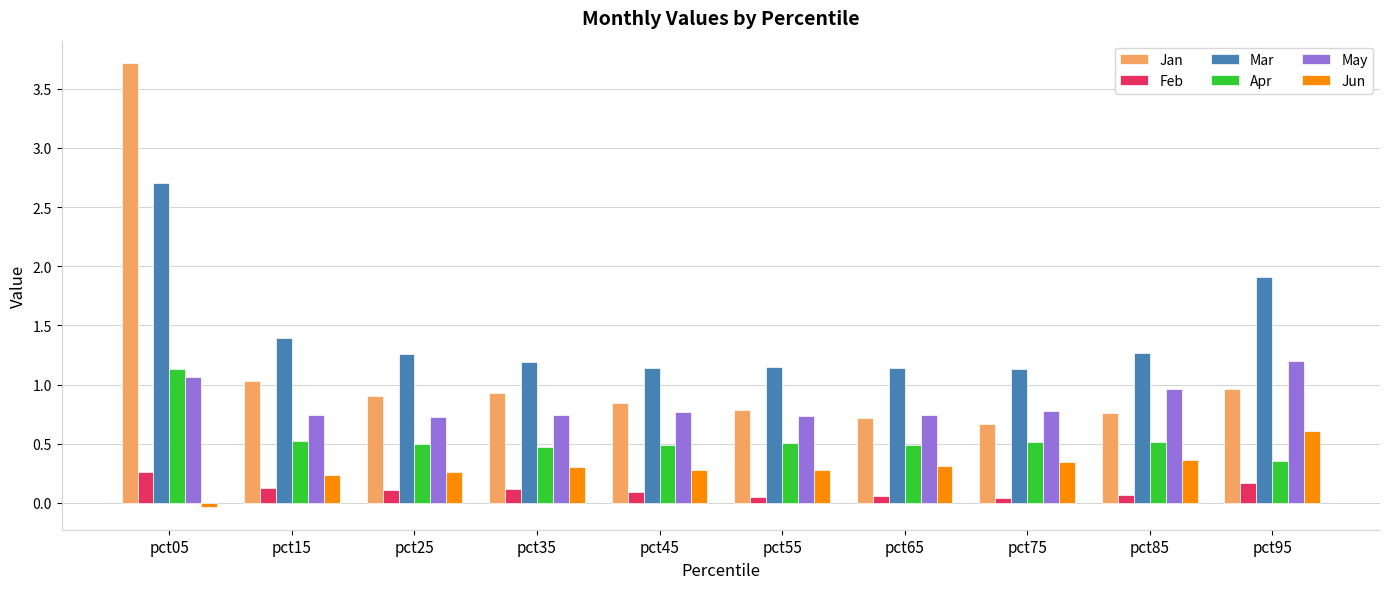

What is the difference between the maximum and minimum values in the Jun series?

0.6